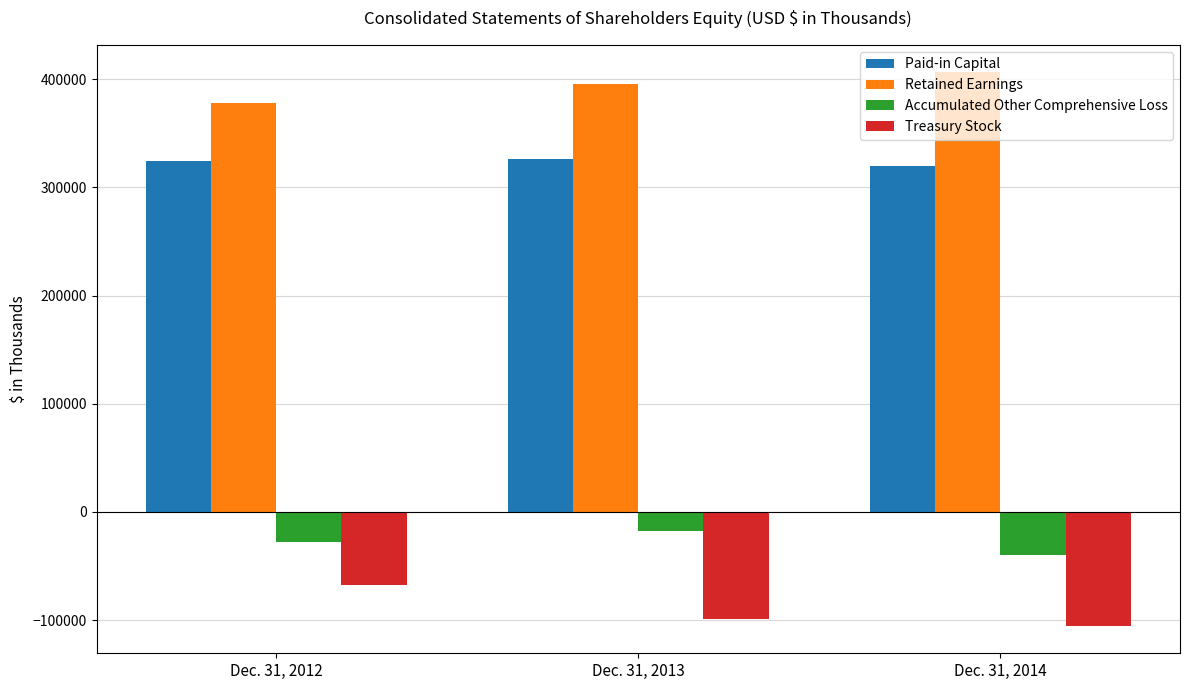

What is the smallest value displayed?

-105090